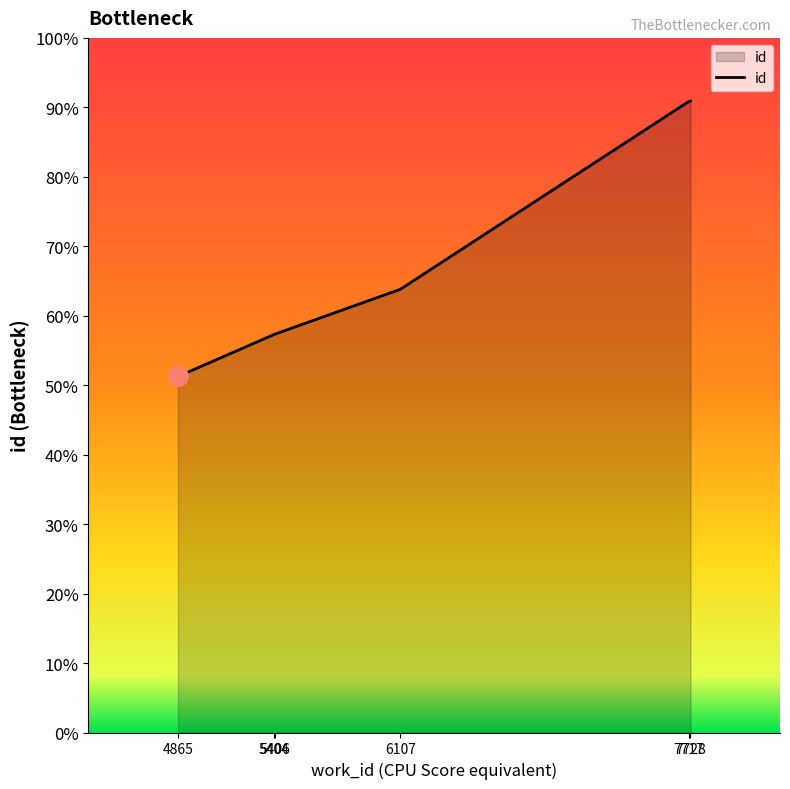

Rank the categories by value from lowest to highest.

4865, 5404, 5406, 6107, 7717, 7728